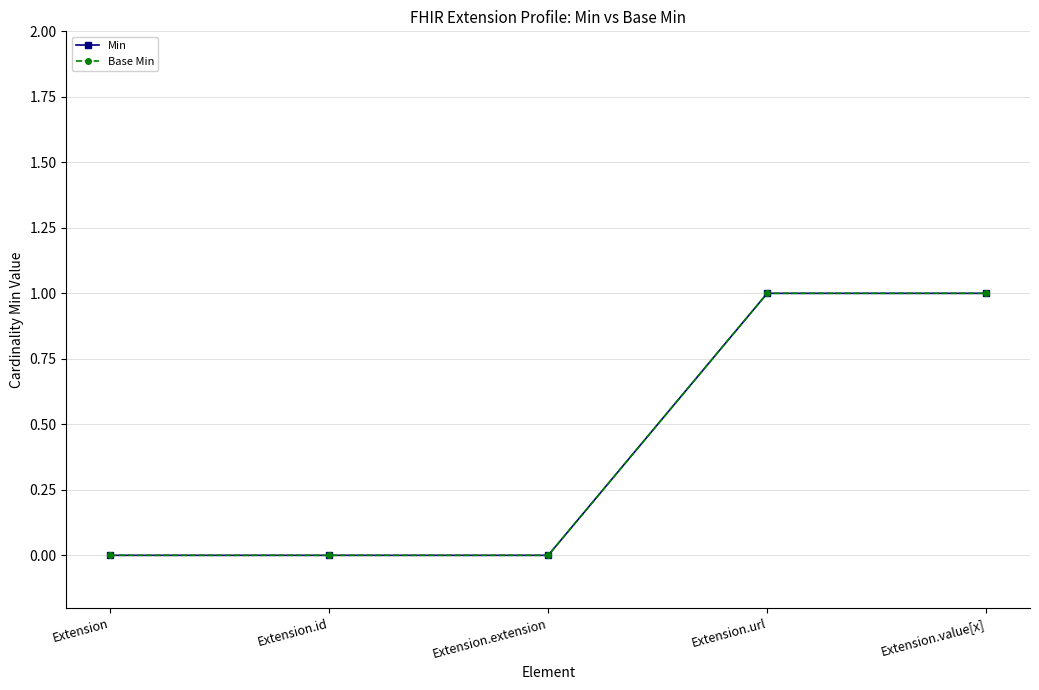

List the series in order of their peak value, lowest first.

Min, Base Min